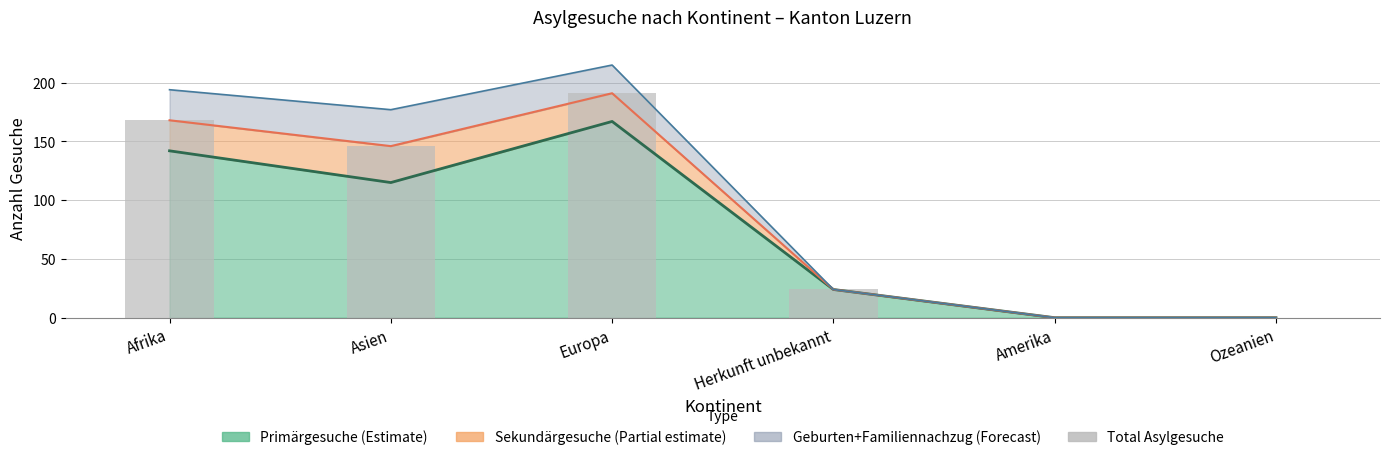

List the labels in order of value, smallest first.

Amerika, Ozeanien, Herkunft unbekannt, Asien, Afrika, Europa